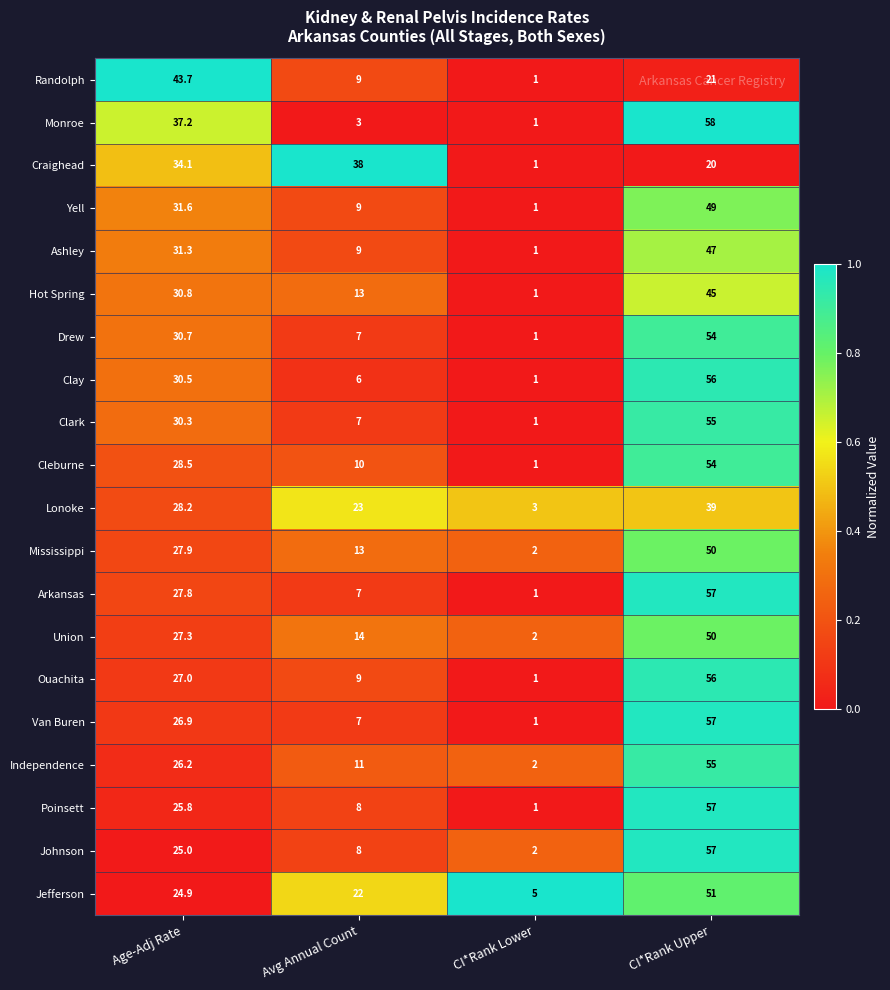

Which series changed the most between Age-Adj Rate and CI*Rank Upper?

Johnson